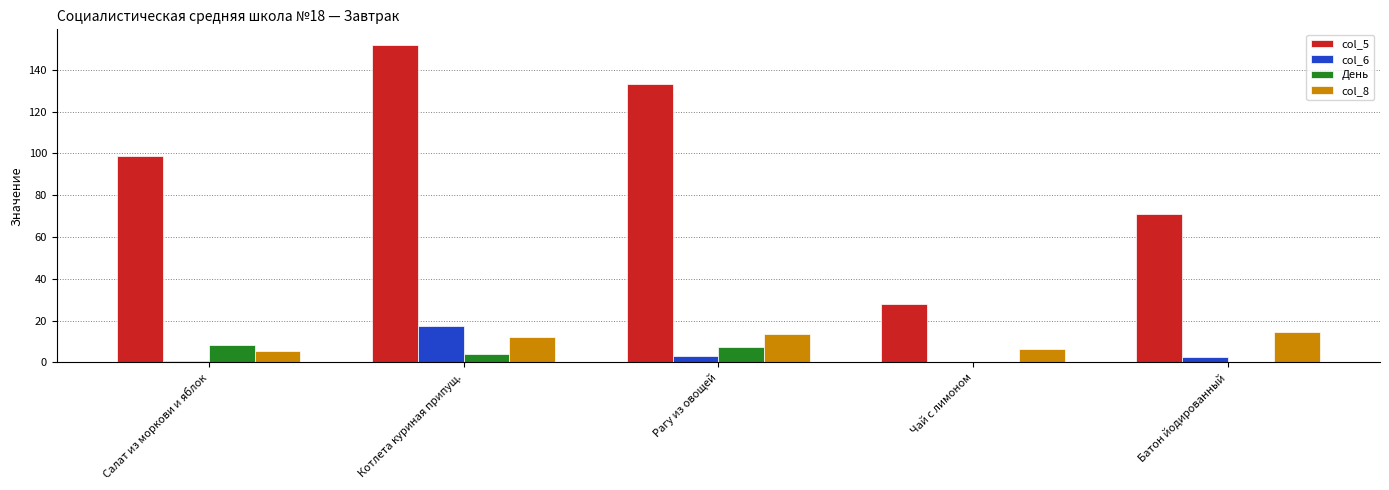

How many groups of bars are there?

5